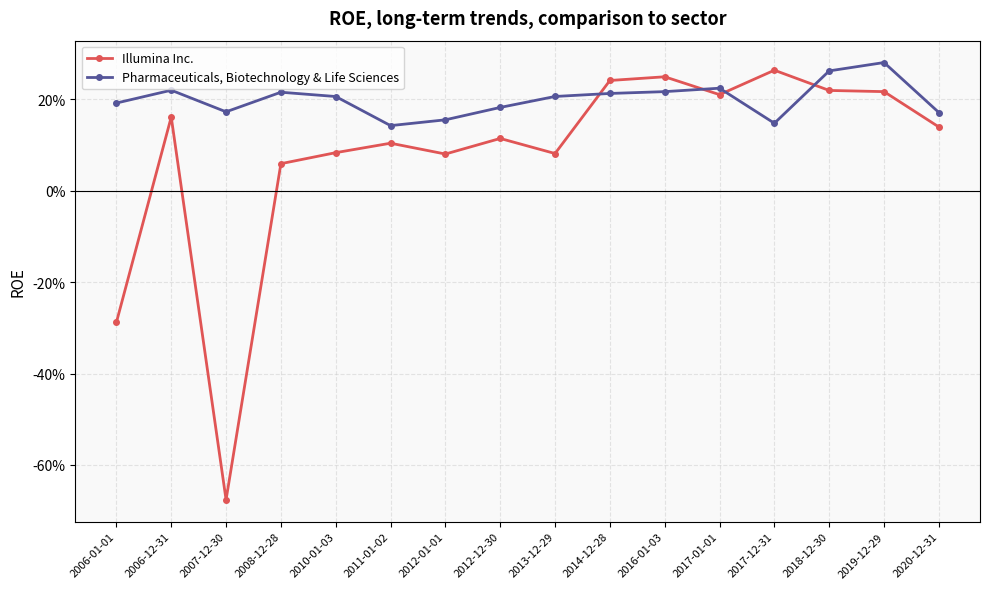

Rank the series by their maximum value, from lowest to highest.

Illumina Inc., Pharmaceuticals, Biotechnology & Life Sciences